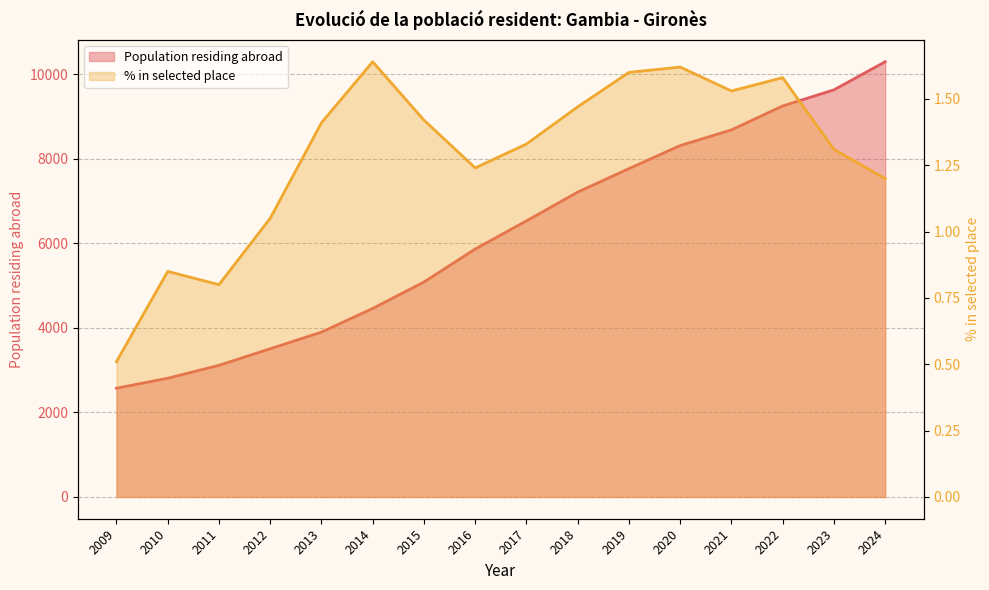

The chart shows a value of 1995 at 2012. True or false?

False